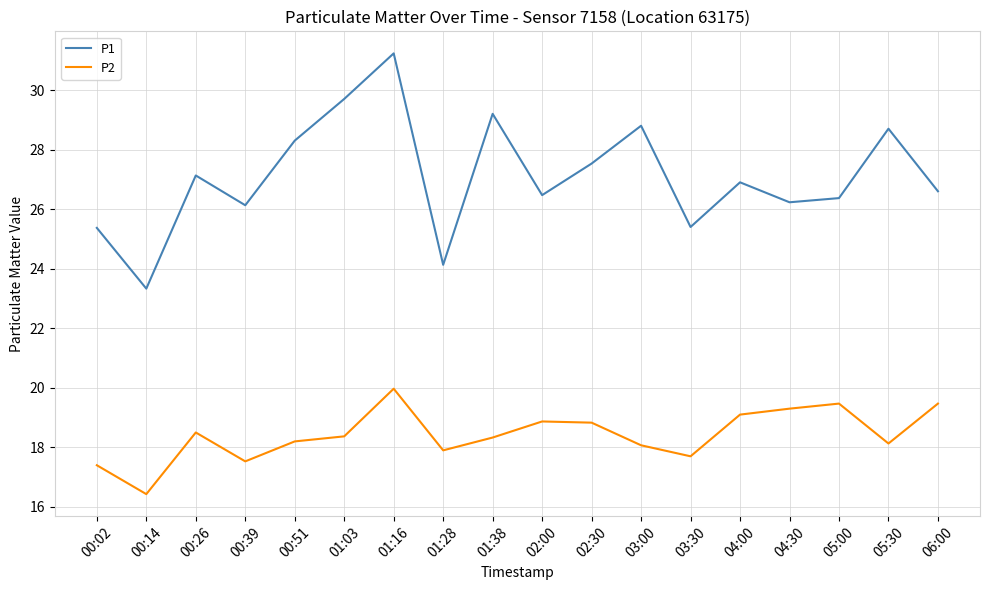

Which series has the widest spread of values?

P1